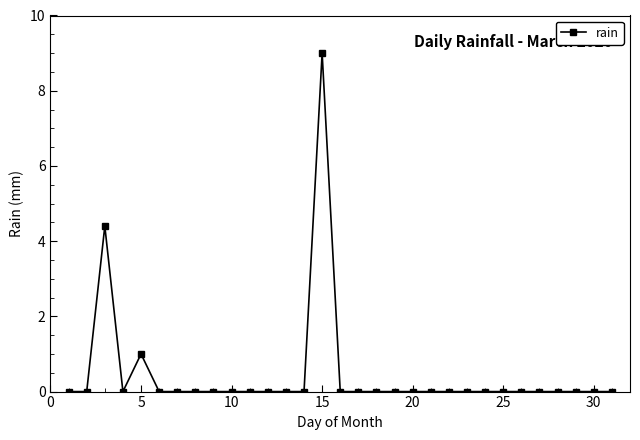

What is the difference between the maximum and minimum values?

9.0